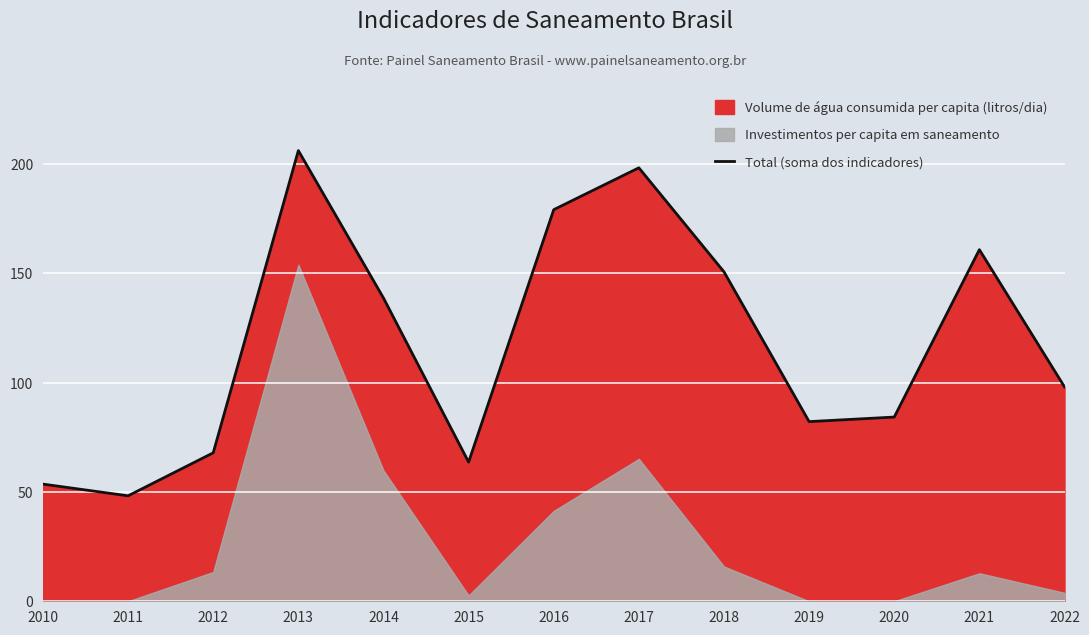

Reading right to left, transcribe all the data shown in this chart.

2022=98.0	2021=160.7	2020=84.2	2019=82.1	2018=150.6	2017=198.2	2016=179.0	2015=63.6	2014=138.6	2013=206.0	2012=67.9	2011=48.2	2010=53.6